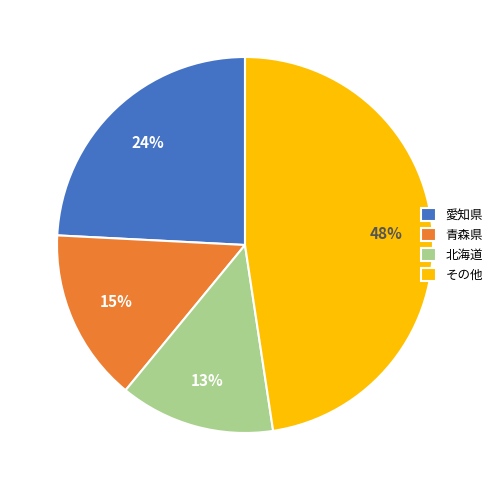

To the nearest percent, what is the difference between the 青森県 and その他 slice percentages?

33%